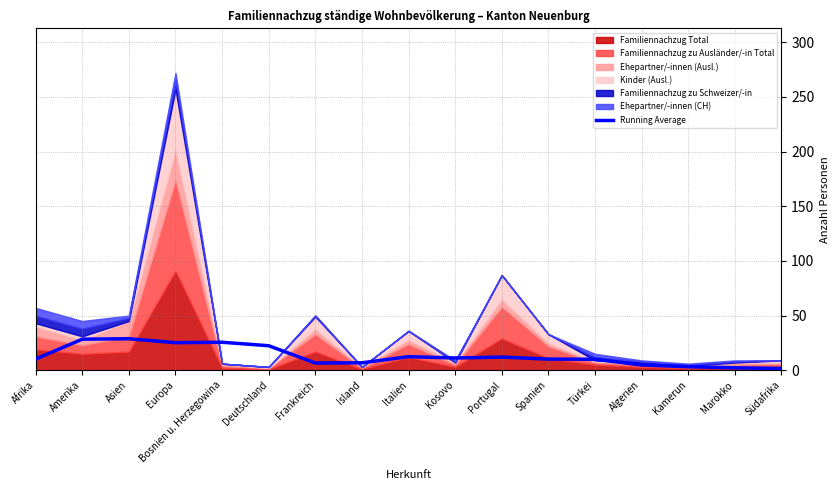

What is the change in value from Italien to Marokko?

-10.2